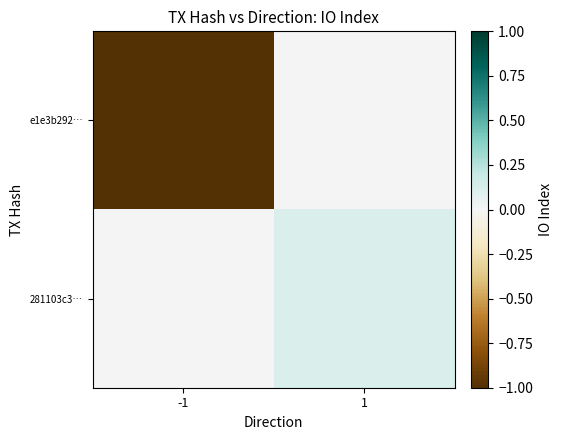

Which series has the widest spread of values?

e1e3b292…